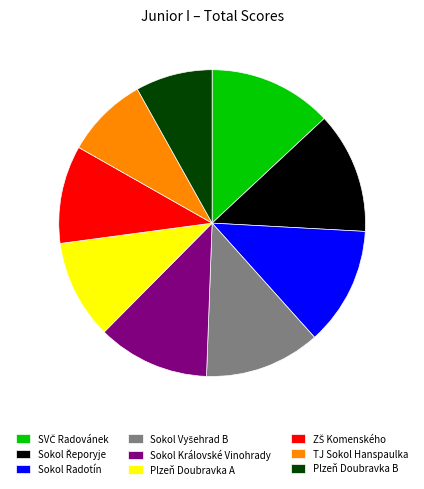

How many slices are in this pie chart?

9